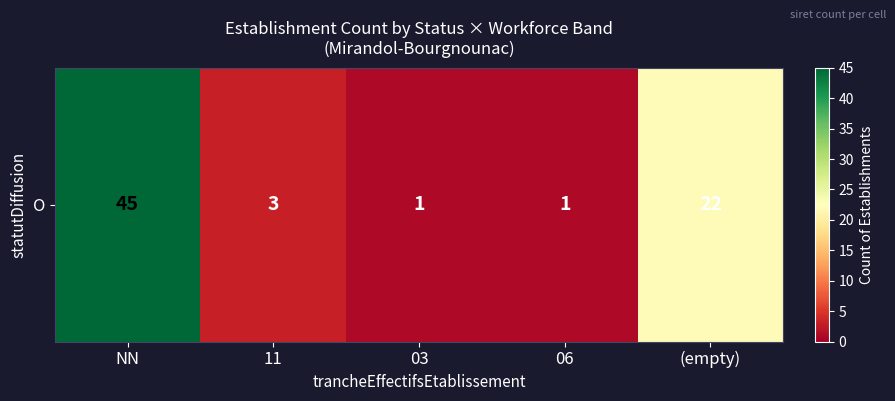

The chart shows a value of 25 at NN. True or false?

False